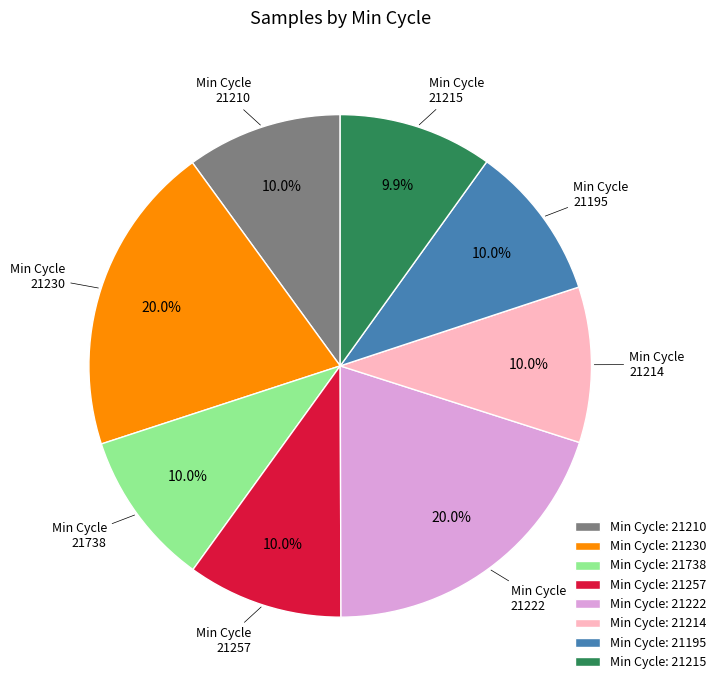

What percentage is NOT represented by Min Cycle: 21195?

90.0%